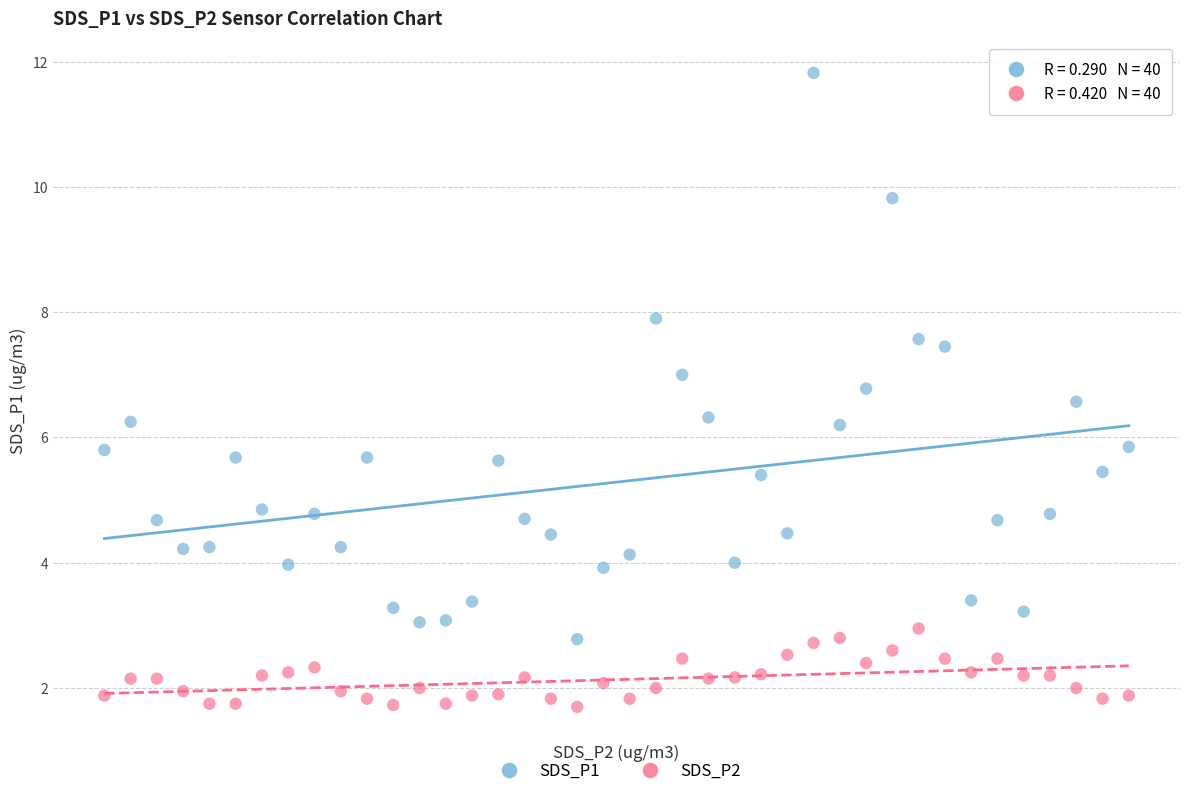

Which series reaches the minimum Y coordinate?

SDS_P2